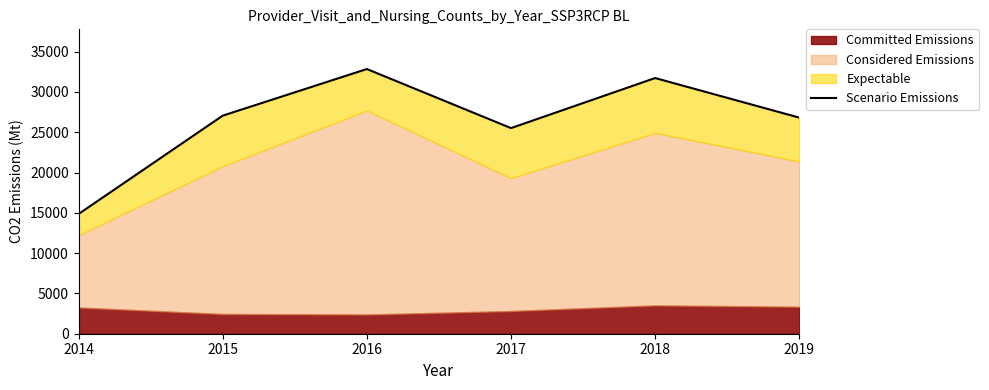

How many lines are shown in the chart?

1